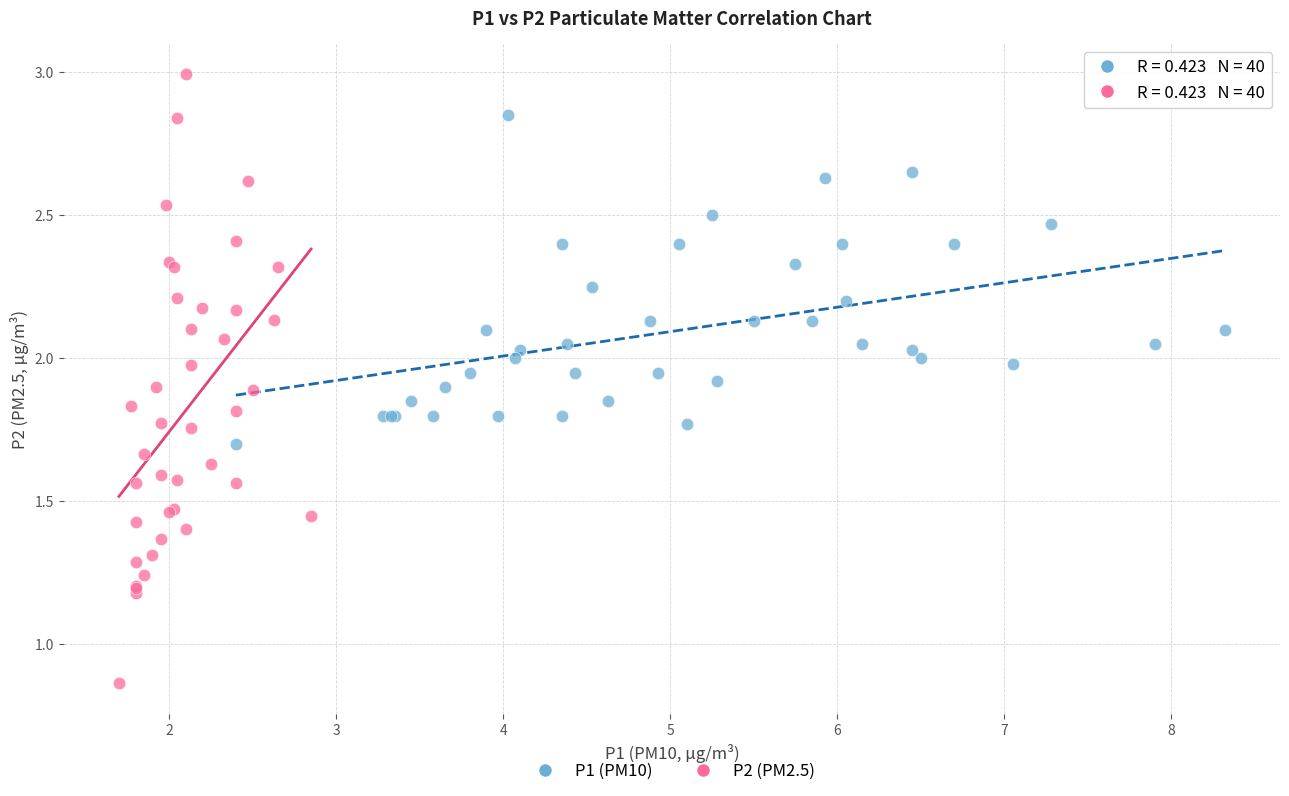

Which series has the widest spread of Y values?

P2 (PM2.5)